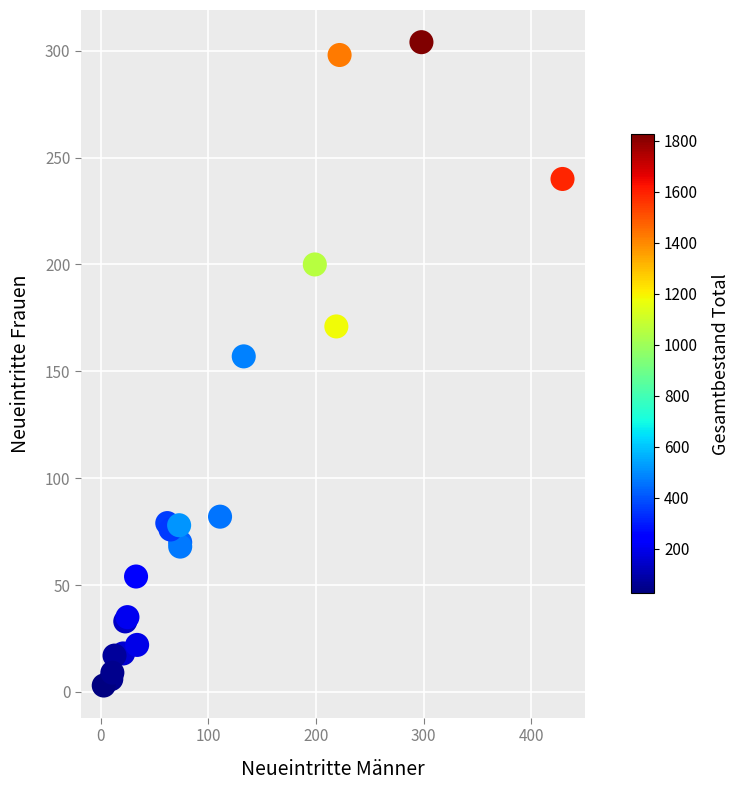

What Y value in the scatter plot is closest to 153?

157